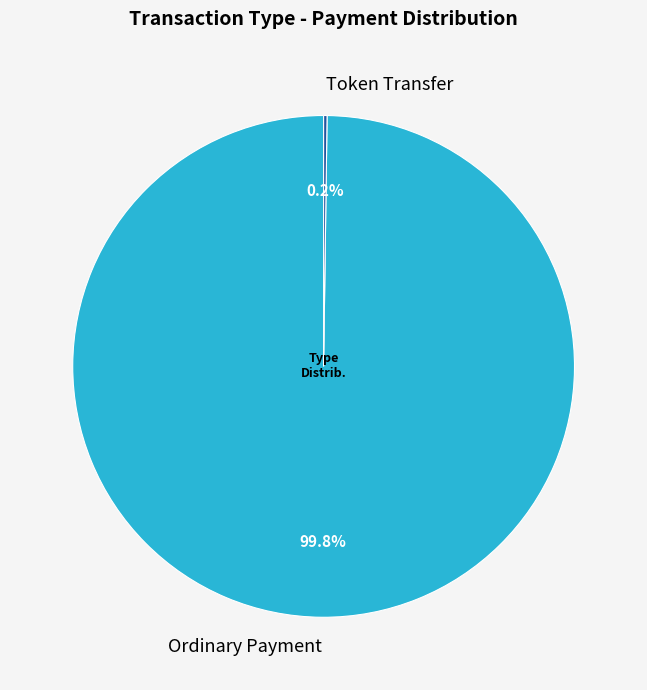

Which category has the biggest portion of the pie?

Ordinary Payment